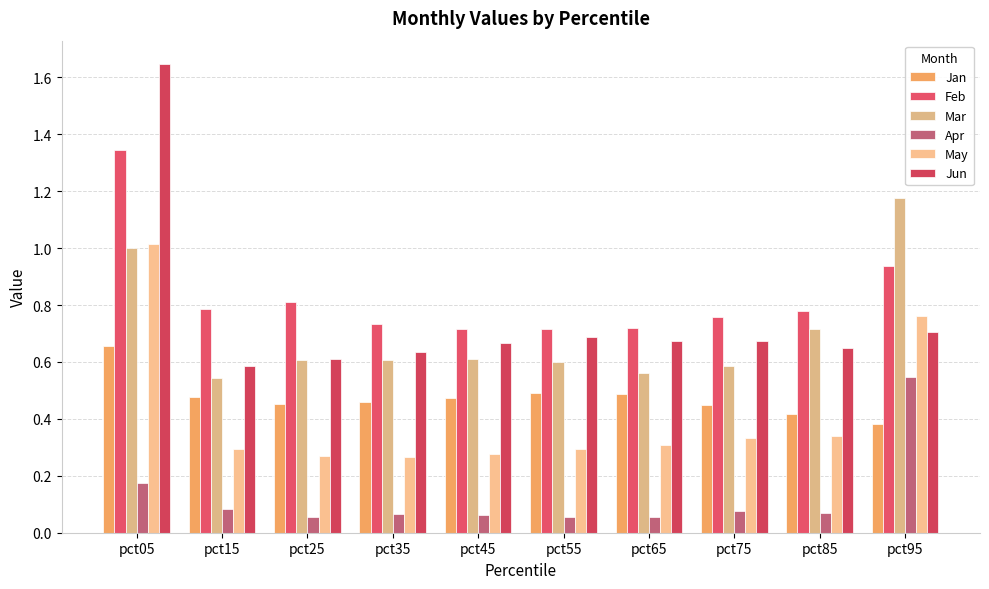

The value of Jan at pct25 is 0.3. True or false?

False